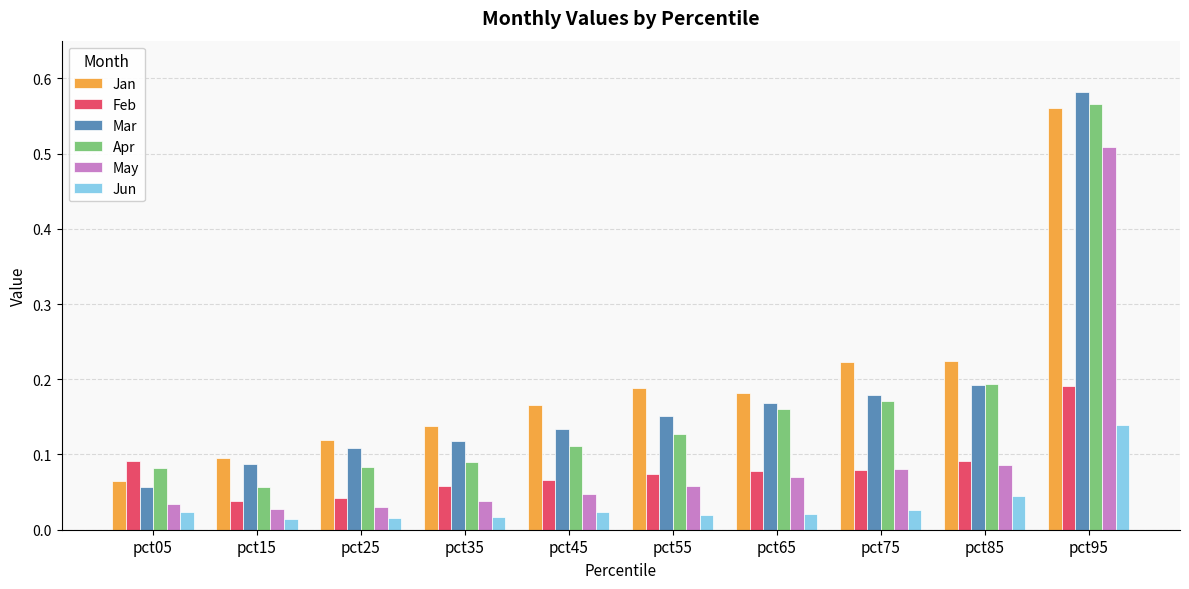

Which category has the lowest value in the Mar series?

pct05